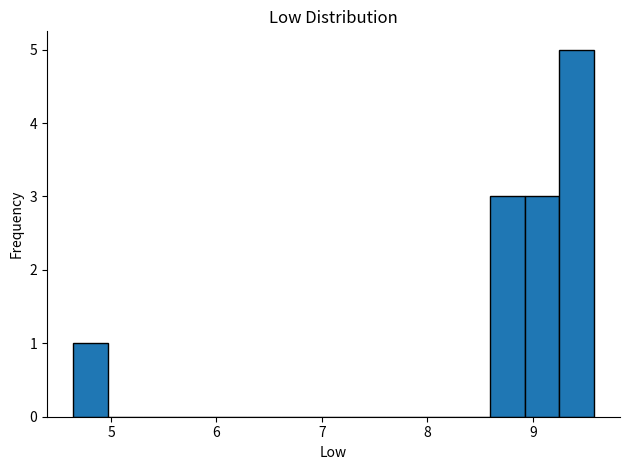

Read against the x-axis, roughly where is the centre of the tallest bar?

9.4